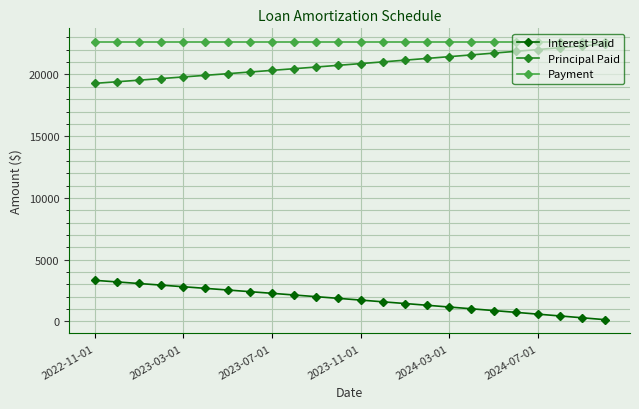

What is the maximum value shown in the chart?

22613.7